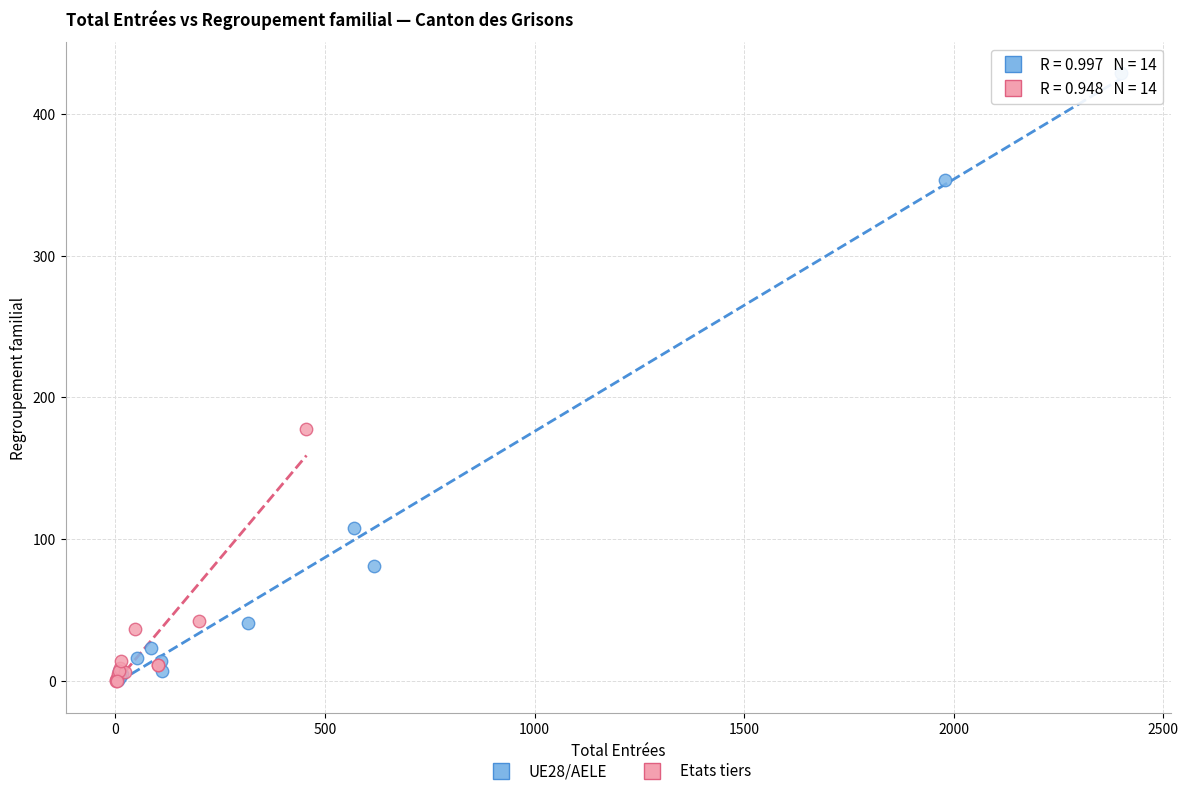

Which series has the widest spread of Y values?

UE28/AELE